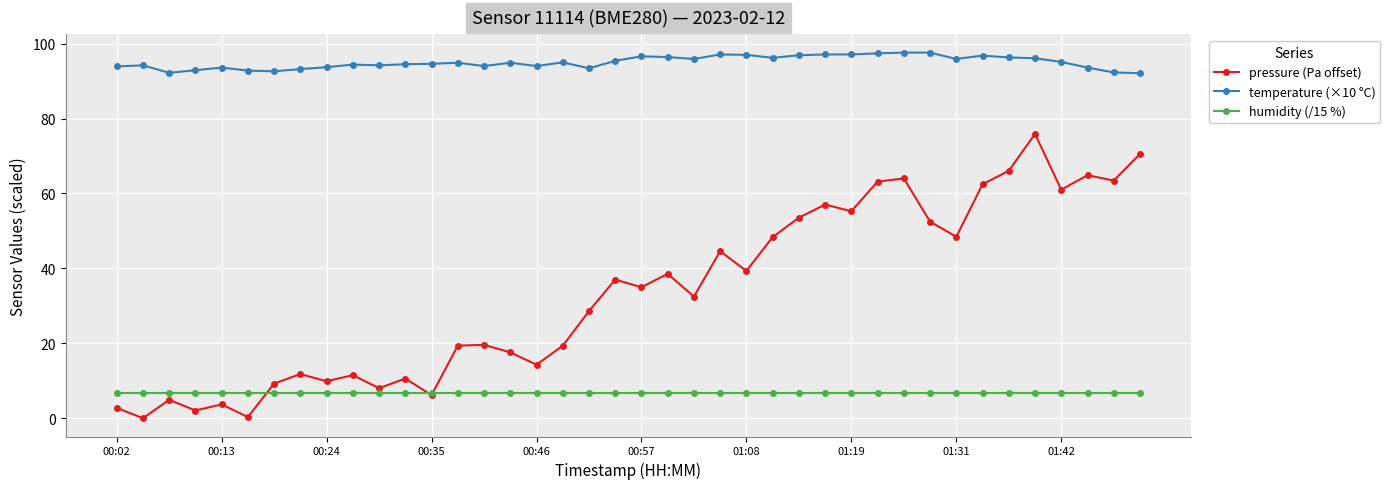

In pressure (Pa offset), how many points are higher than both neighbors (excluding endpoints)?

13